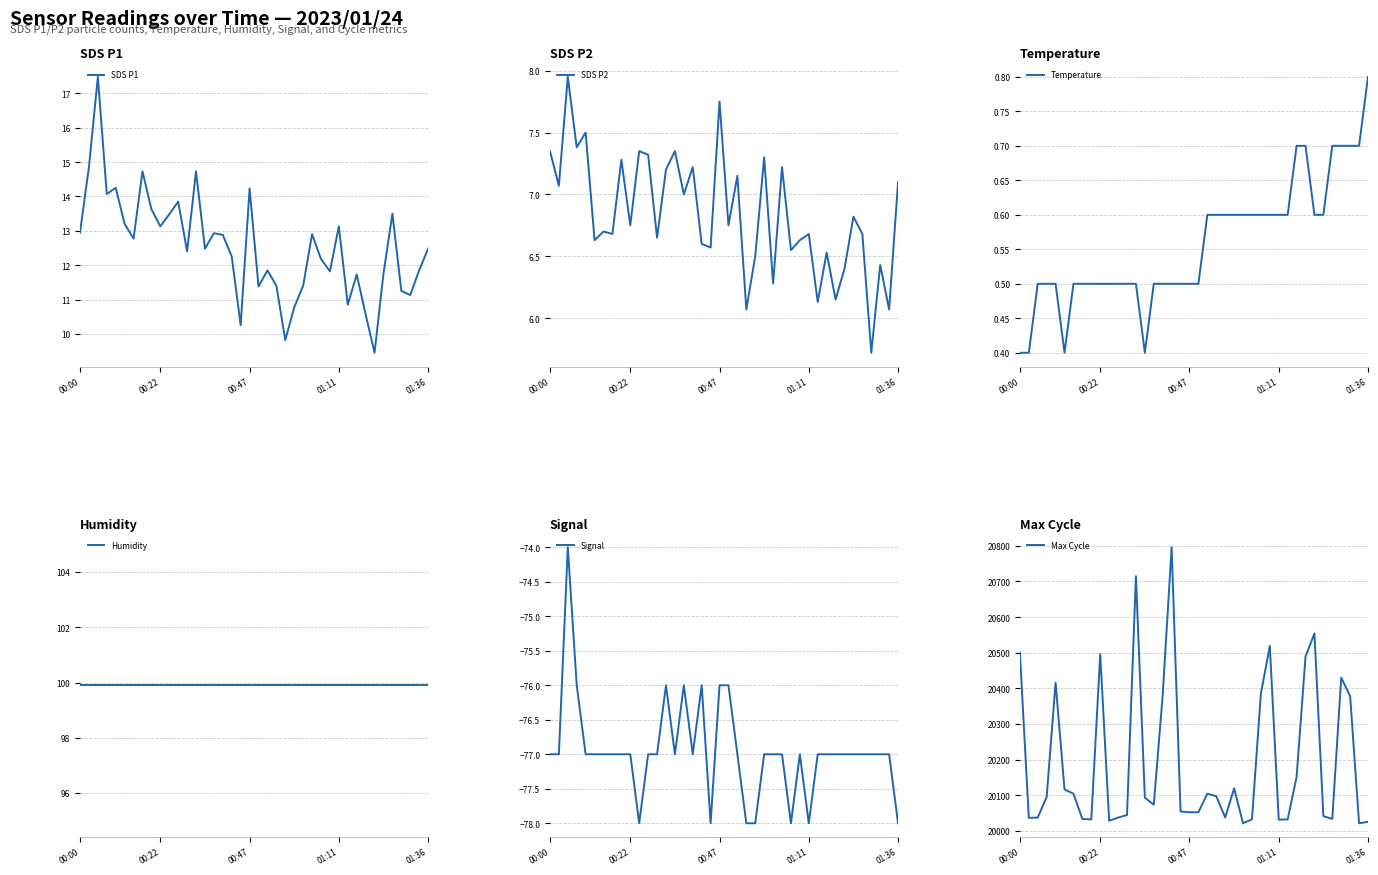

What are all the series names shown in the legend?

SDS P1, SDS P2, Temperature, Humidity, Signal, Max Cycle